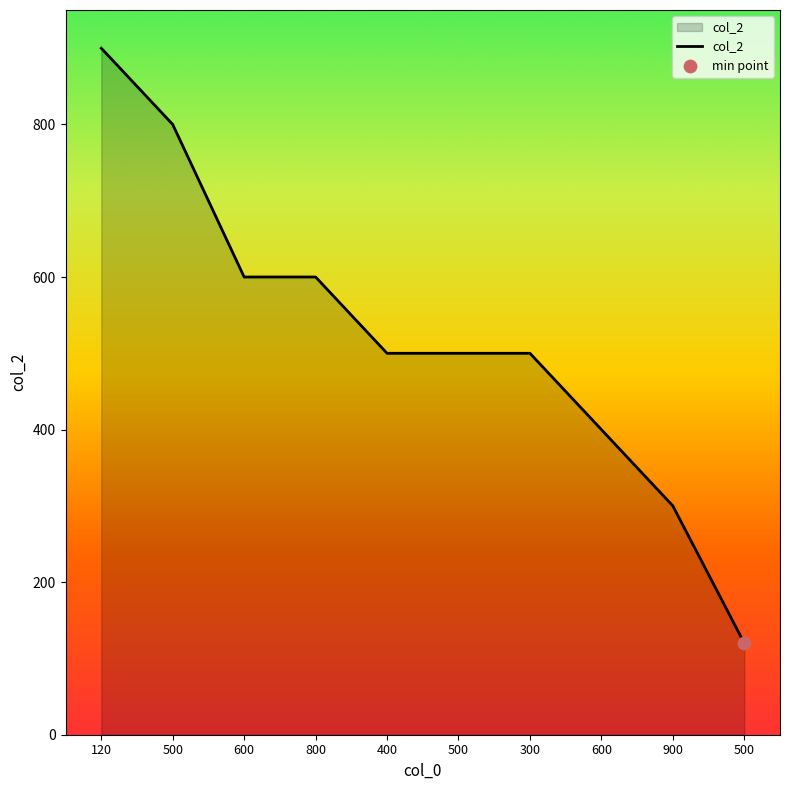

How many lines are shown in the chart?

1